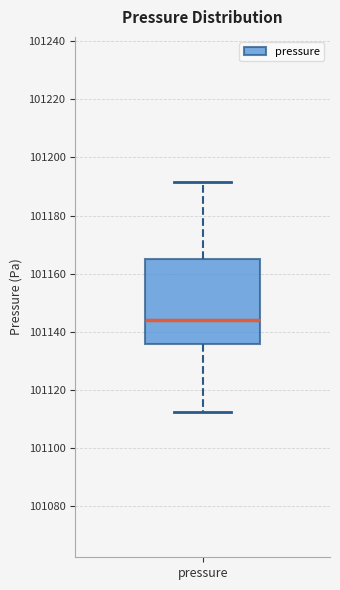

Transcribe this box plot: give where the median line is, the range the box spans, and where the two whiskers end, as read against the y-axis. The values are not printed on the chart, so give them approximately, as read against the axis.

median 101144, box 101136 to 101164, whiskers 101112 to 101192